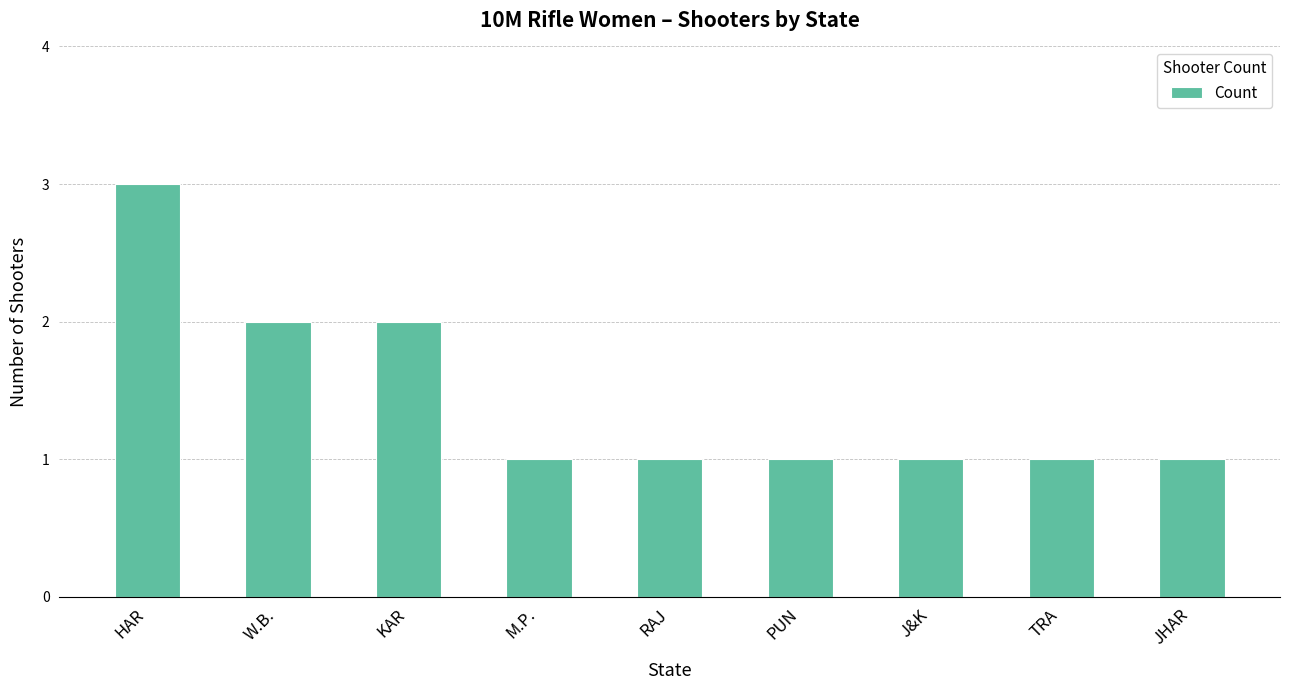

Is it true that the value at RAJ is 1?

True